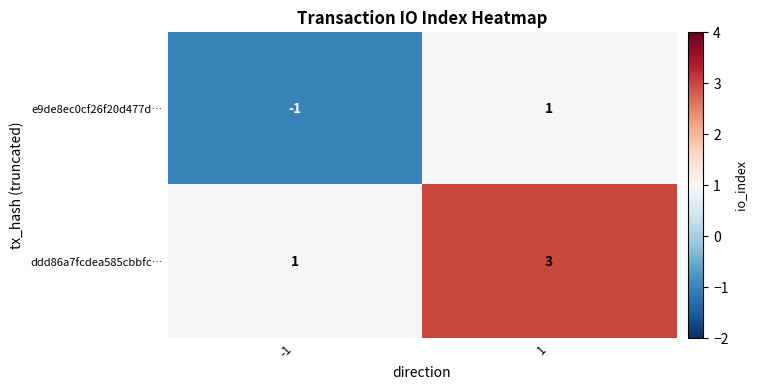

Rank the categories by ddd86a7fcdea585cbbfc… value from highest to lowest.

1, -1